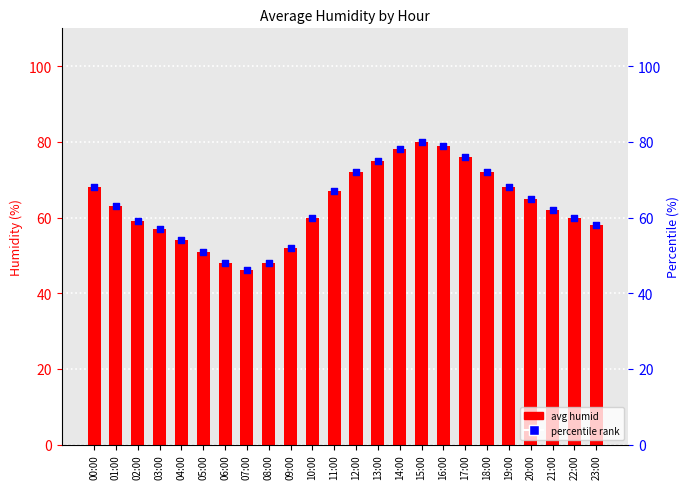

At how many categories does at least one series exceed 75?

4